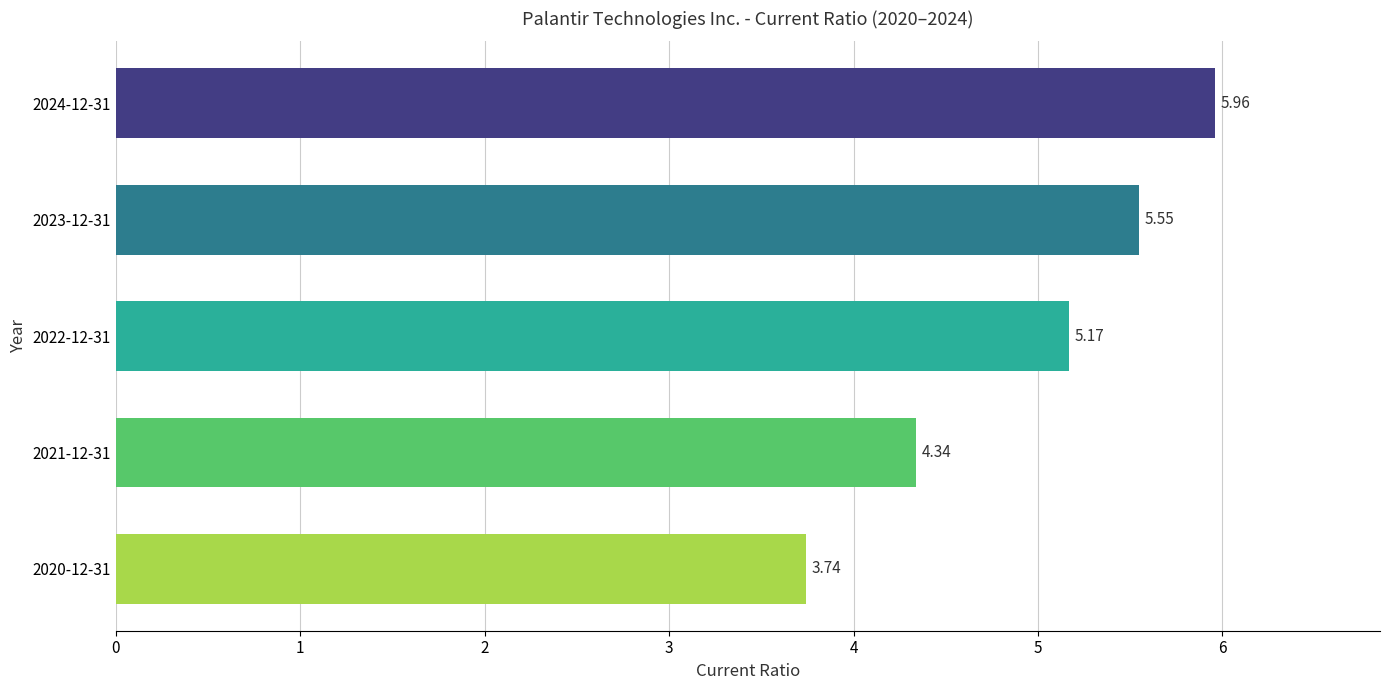

What is the average value?

5.0